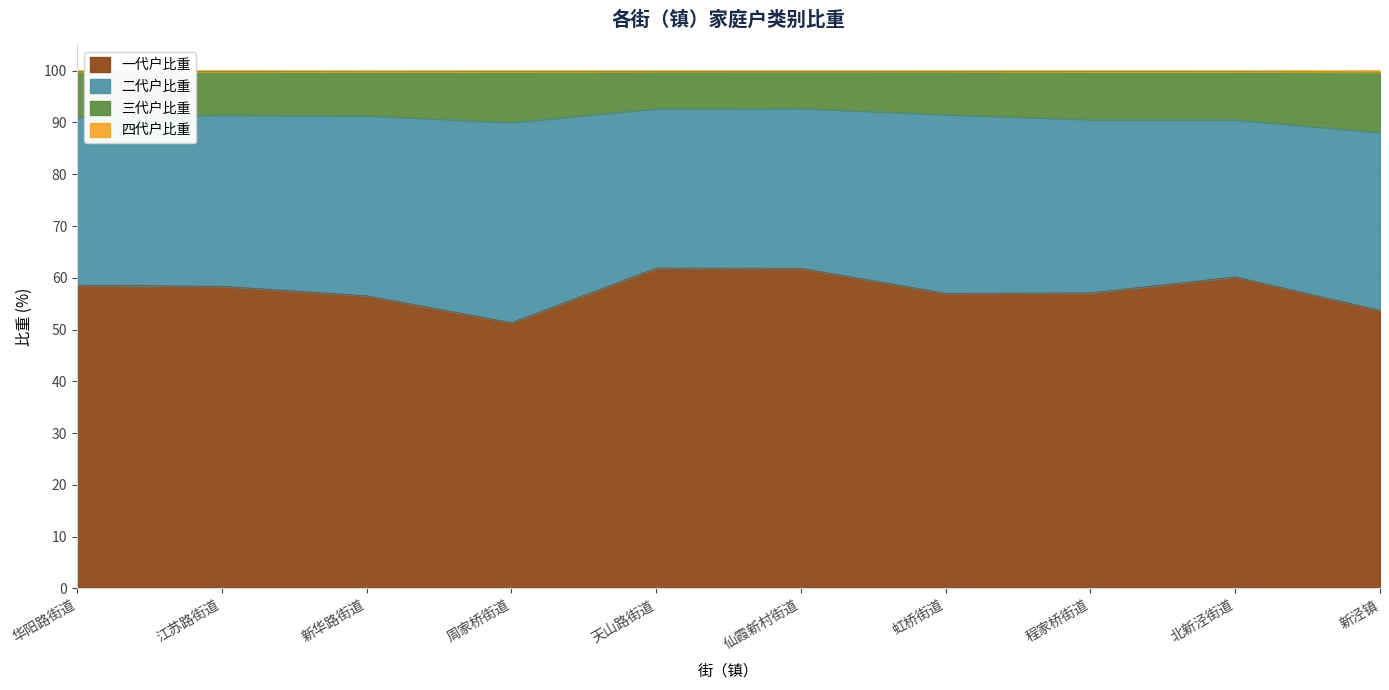

True or false: 一代户比重 has a value of 51.3 at 周家桥街道.

True